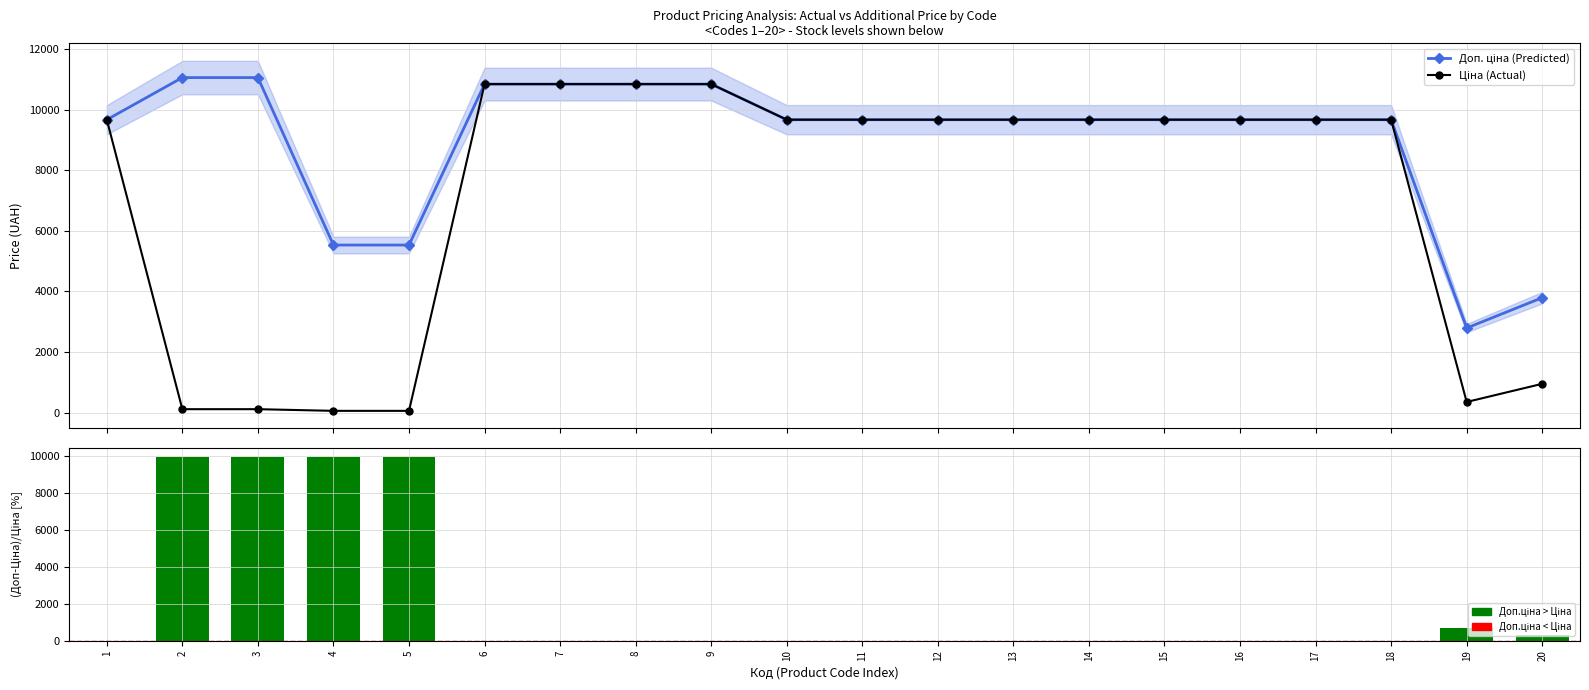

What is the difference between the Доп. ціна (Predicted) values at 16 and 9?

1175.4